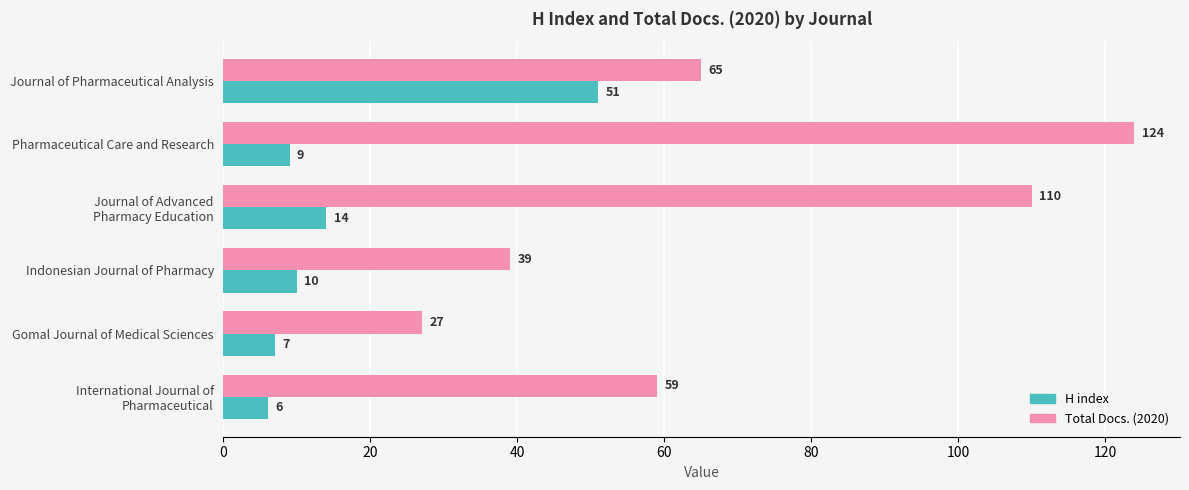

Count the Total Docs. (2020) values in the range 39 to 110.

4